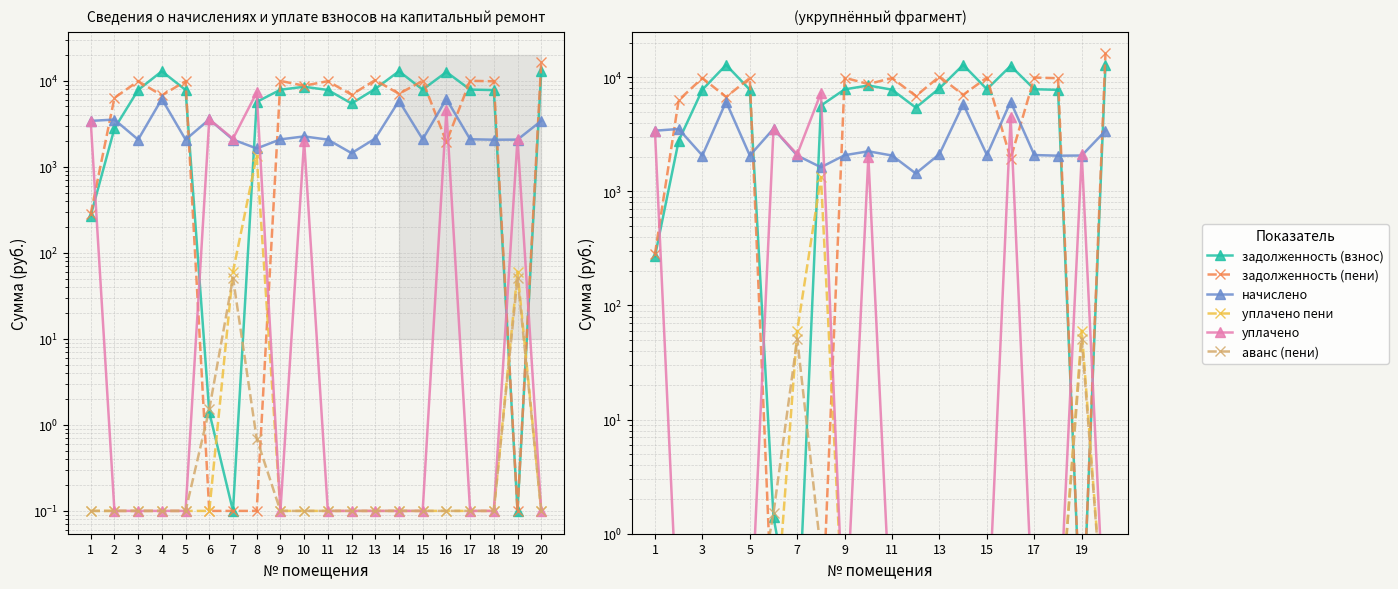

True or false: уплачено пени and начислено cross at least once.

False